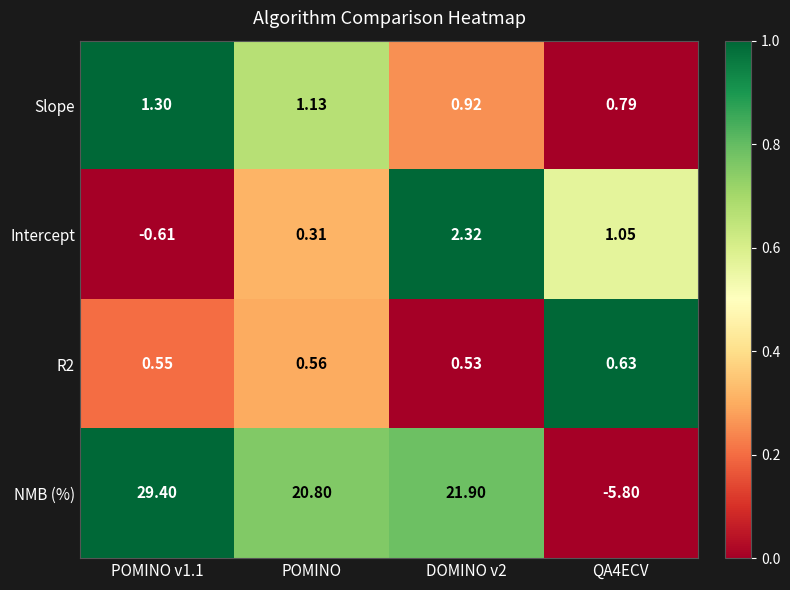

At which label is NMB (%) closest to 11?

POMINO